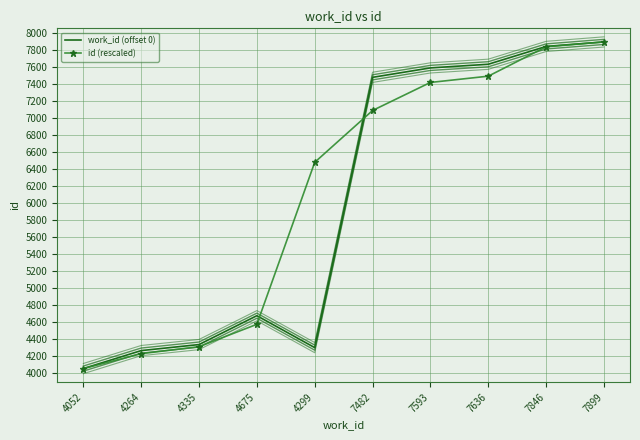

Which series has the widest spread of values?

work_id (offset 0)